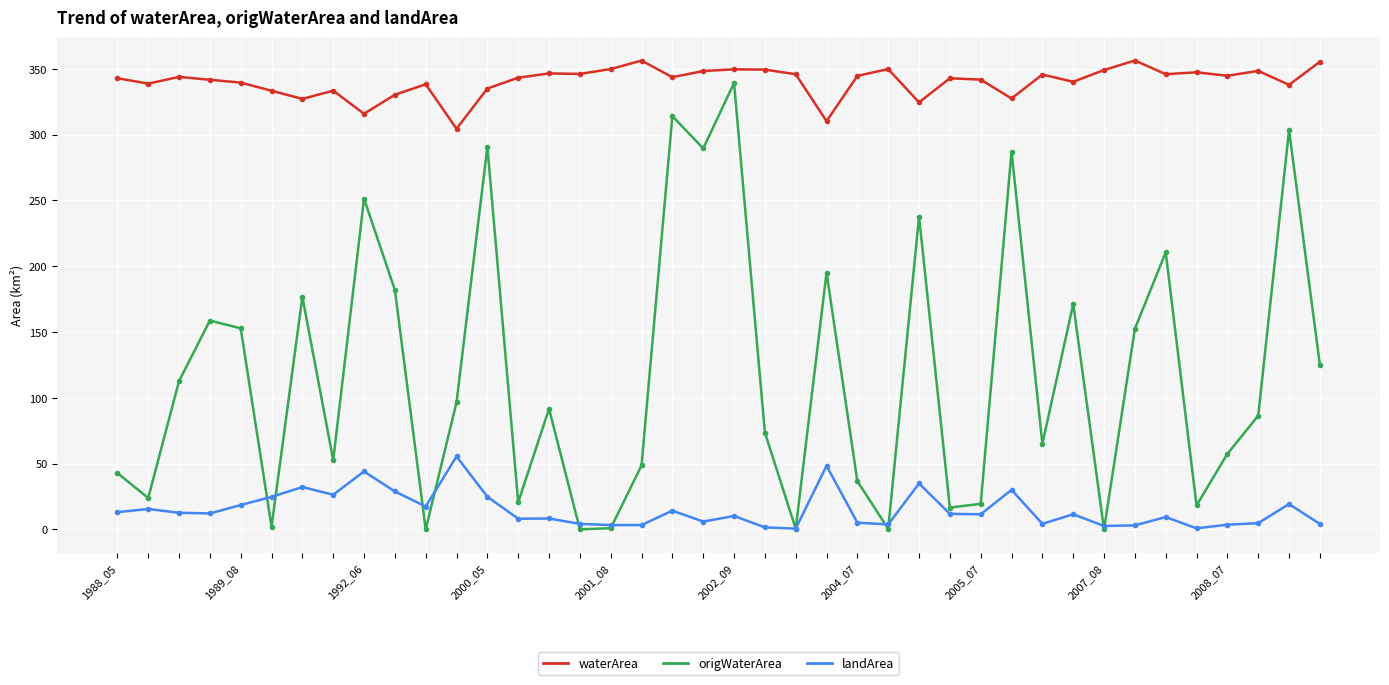

True or false: origWaterArea has more than 2 interior local peaks.

True